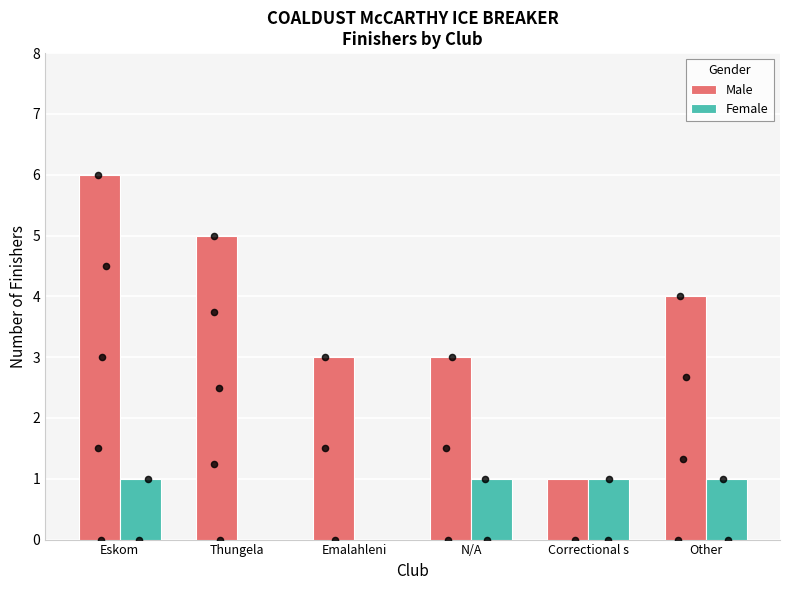

What are all the series names shown in the legend?

Male, Female